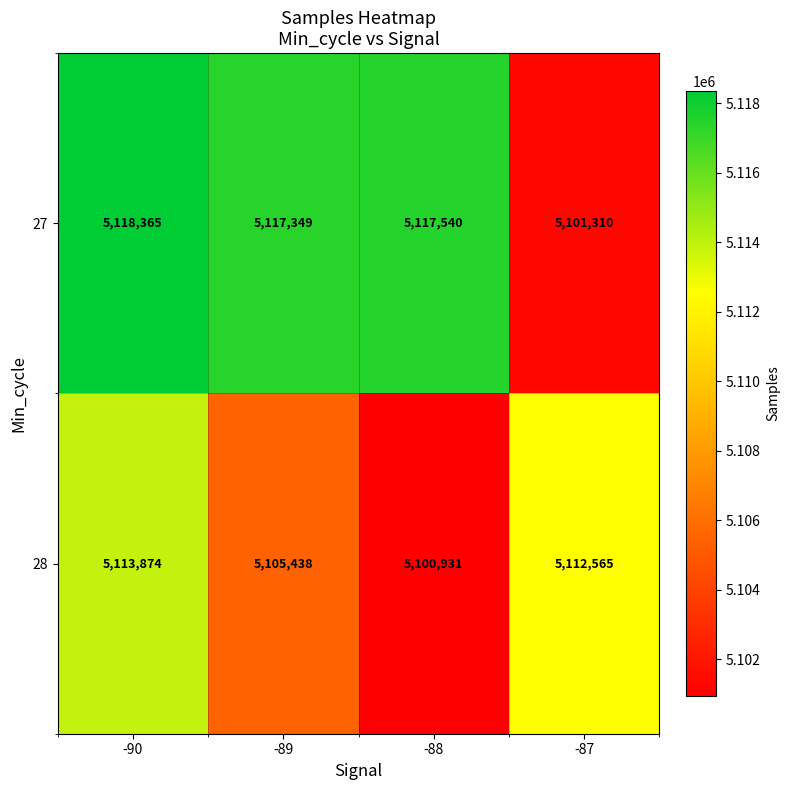

Which series changed the most between -90 and -89?

28